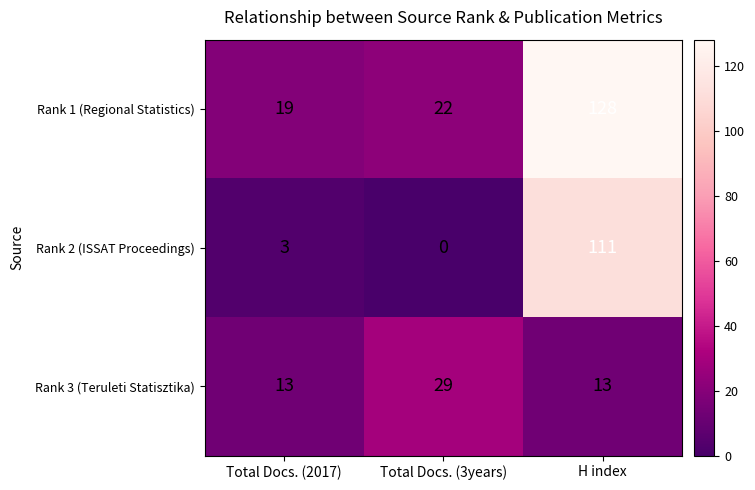

Rank the series at Total Docs. (3years) from highest to lowest value.

Rank 3 (Teruleti Statisztika), Rank 1 (Regional Statistics), Rank 2 (ISSAT Proceedings)